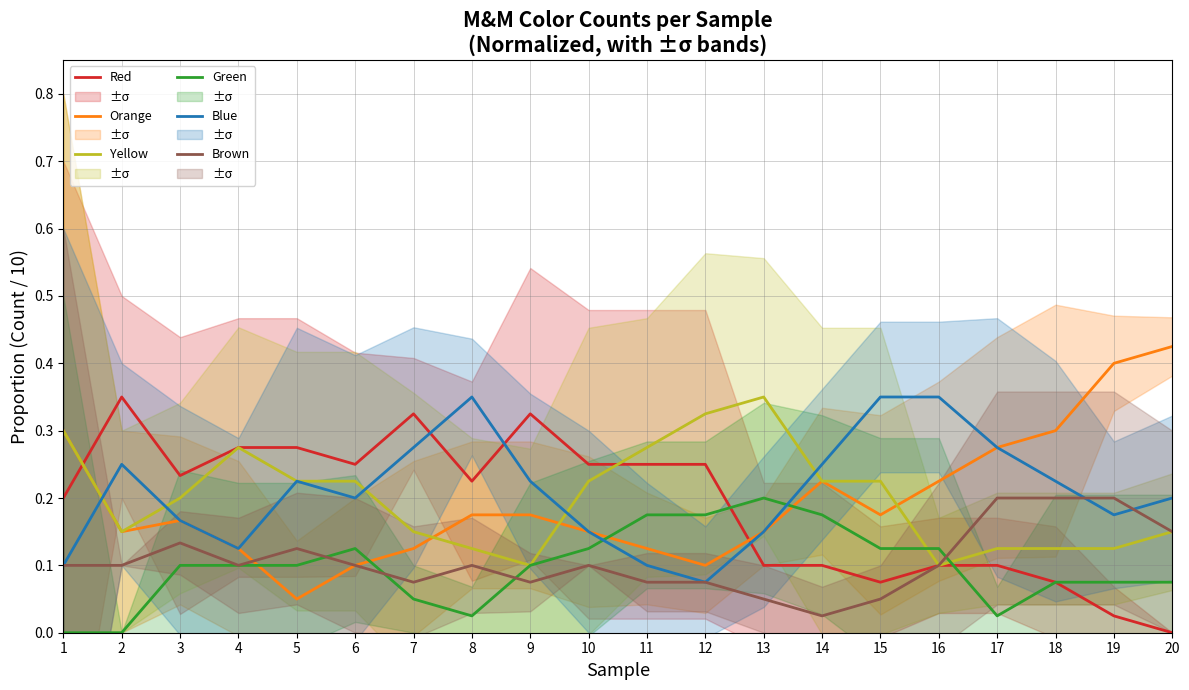

True or false: Yellow has more than 2 interior local peaks.

False